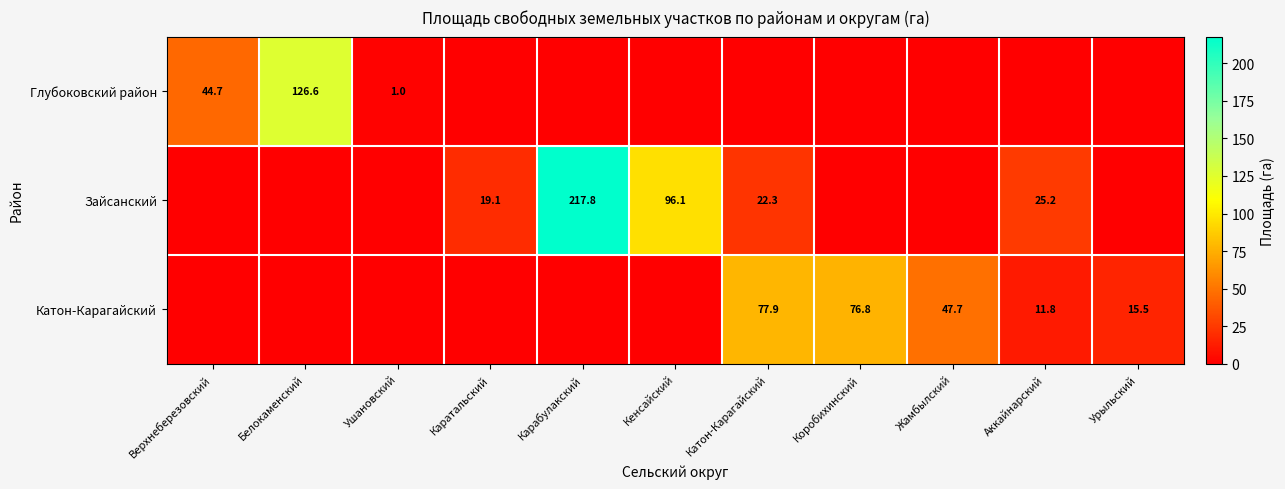

The value of Катон-Карагайский at Жамбылский is 47.7. True or false?

True